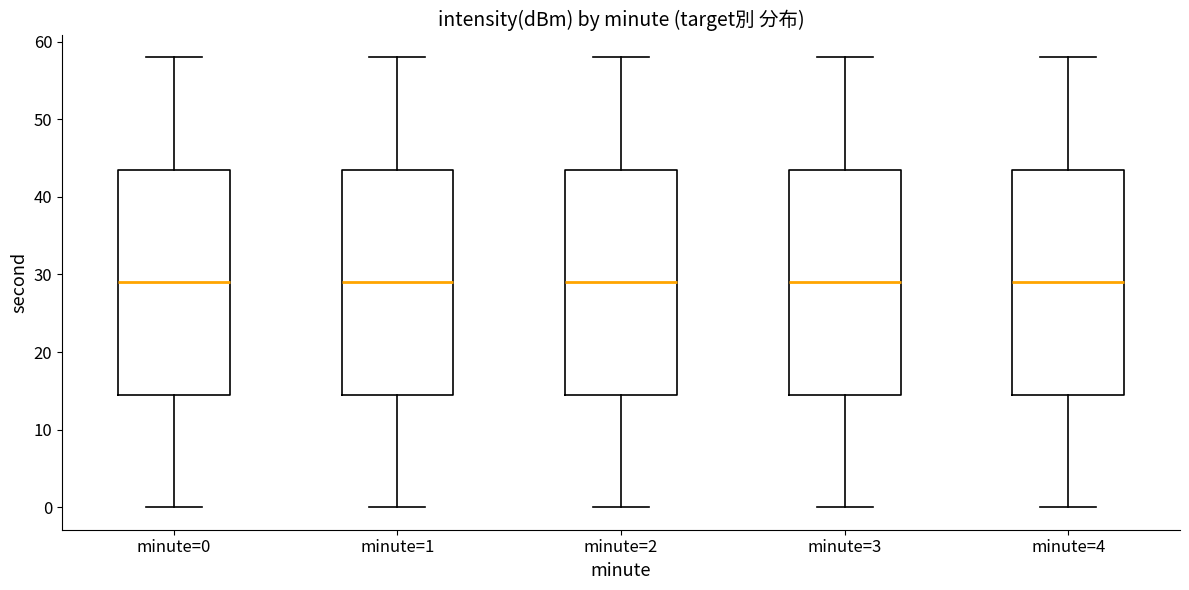

Where is the lower edge of the box for minute=1 on the y-axis? The values are not printed on the chart, so give them approximately, as read against the axis.

15